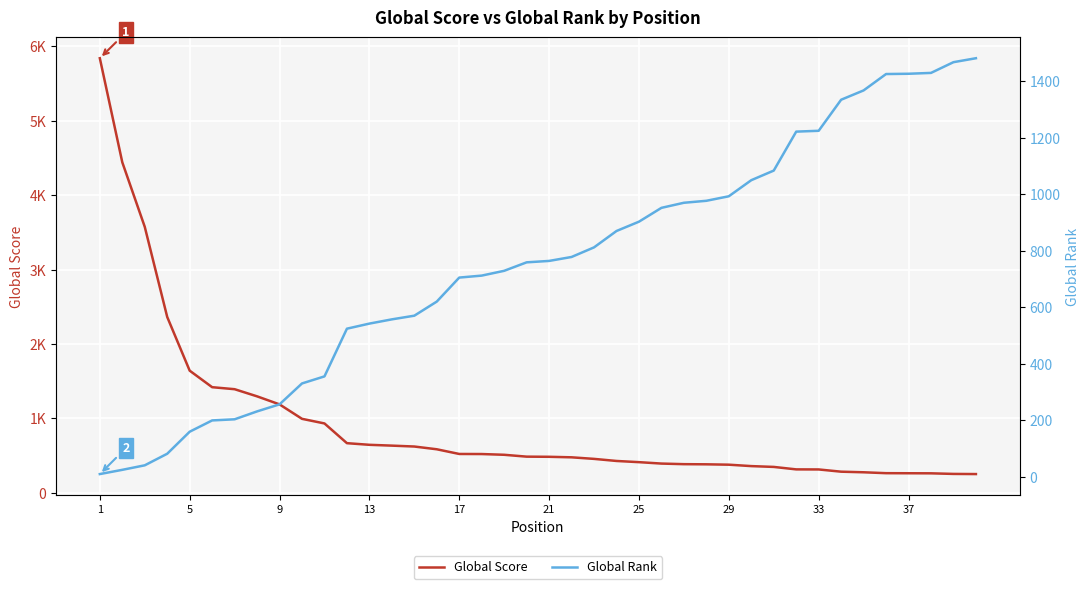

Reading left to right, list all the values displayed in this chart.

Global Score: 5839	4441	3574	2363	1642	1420	1393	1297	1189	995	933	668	646	635	623	586	523	522	512	487	485	478	457	429	413	394	386	384	379	360	349	316	315	285	277	265	264	263	255	253
Global Rank: 9	24	40	81	159	199	203	231	256	330	355	524	542	557	570	620	705	712	729	759	764	778	812	870	903	952	970	977	993	1050	1084	1222	1225	1335	1368	1426	1427	1430	1468	1482